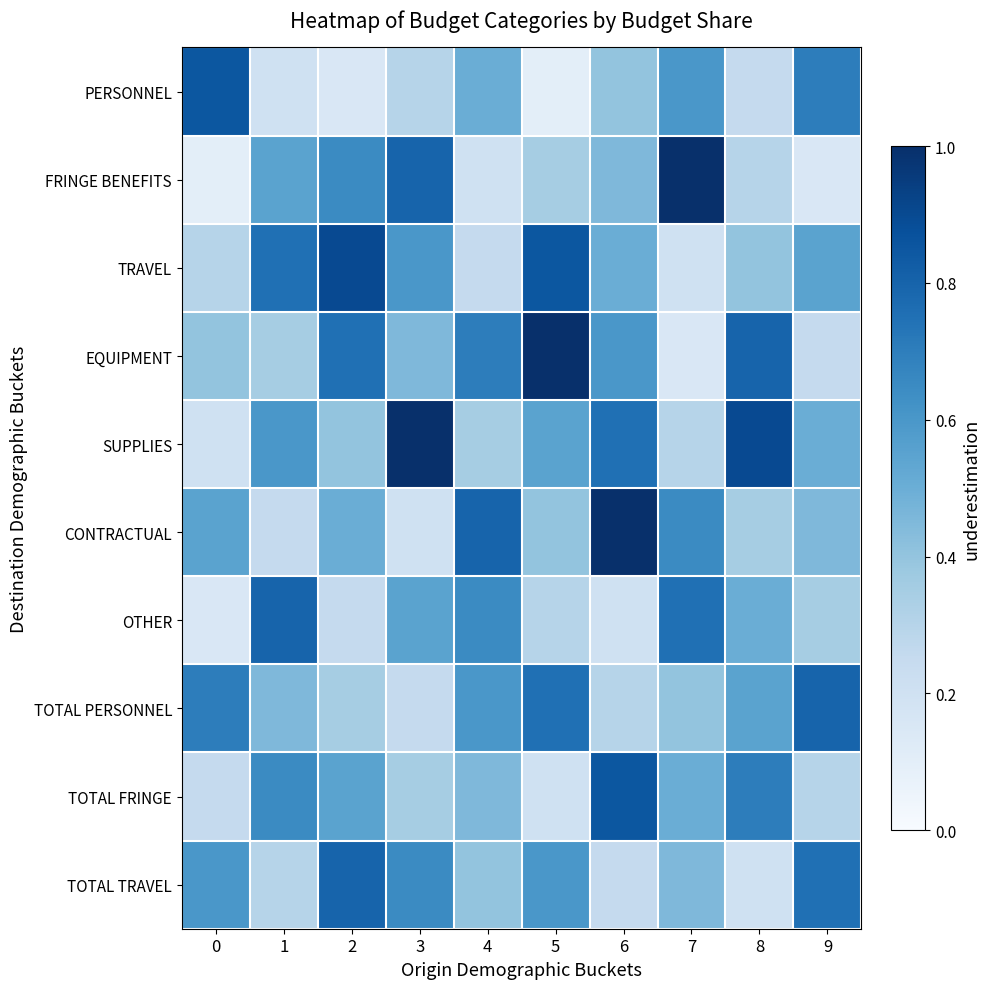

At how many categories does at least one series exceed 0?

10